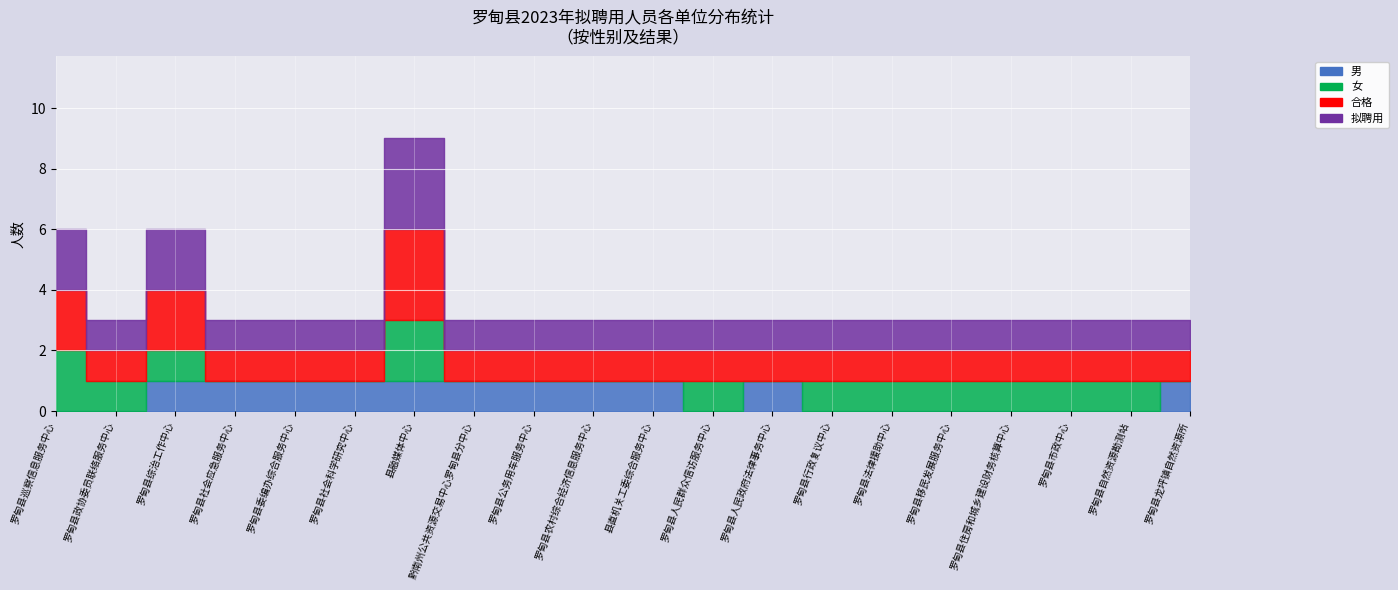

What are all the series names shown in the legend?

男, 女, 合格, 拟聘用